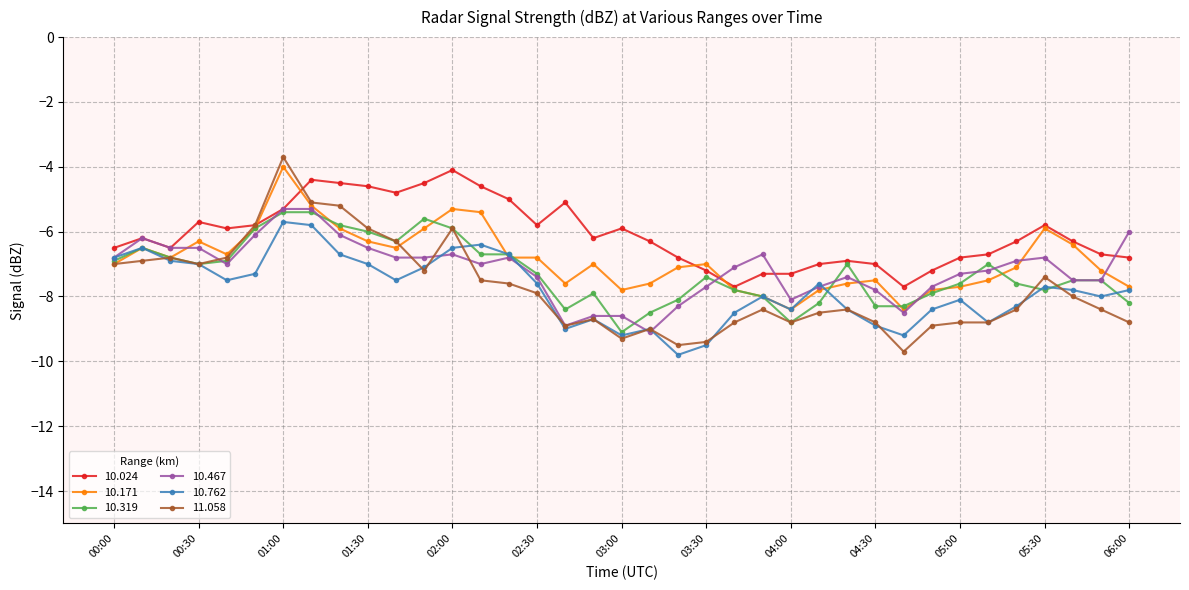

Count the number of categories in the chart.

37